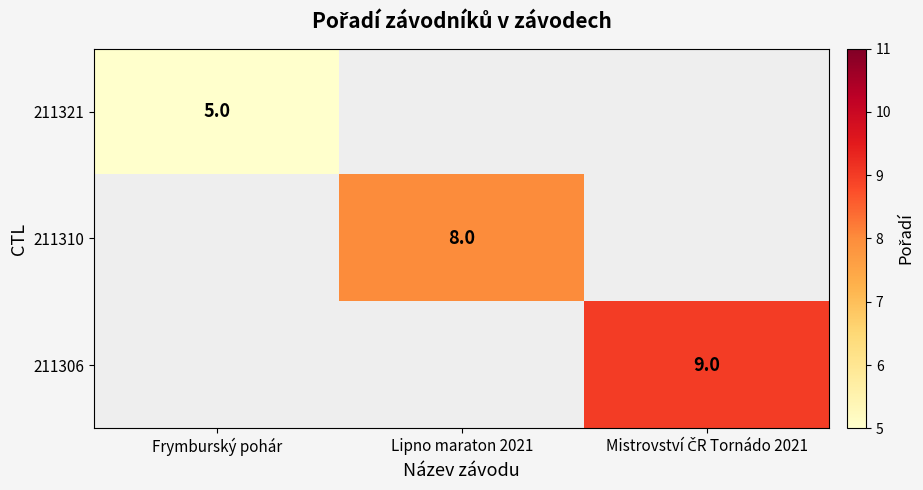

True or false: 211310 has a value of 4 at Lipno maraton 2021.

False